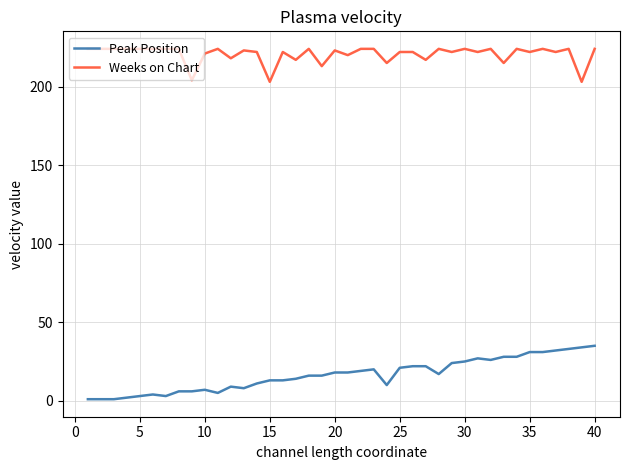

At how many categories does at least one series exceed 54?

40